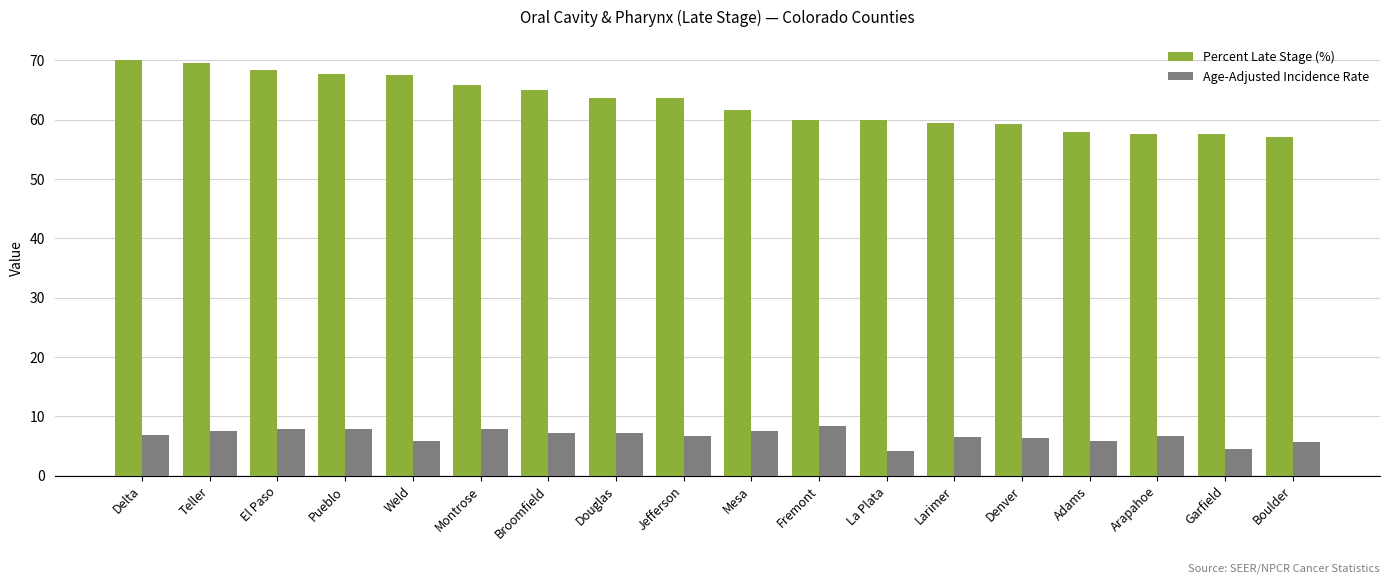

What is the total value across all series at Denver?

65.5